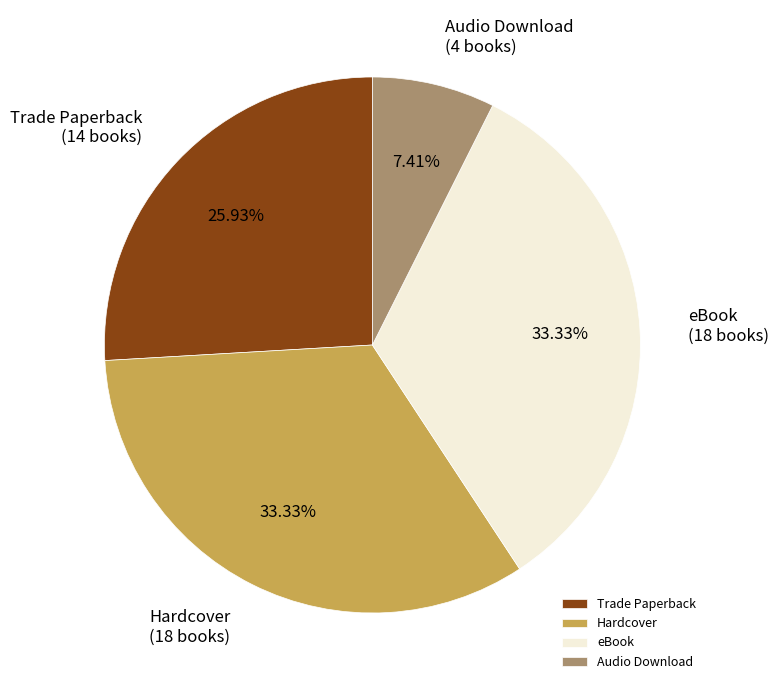

How much of the chart is everything except Hardcover?

66.7%